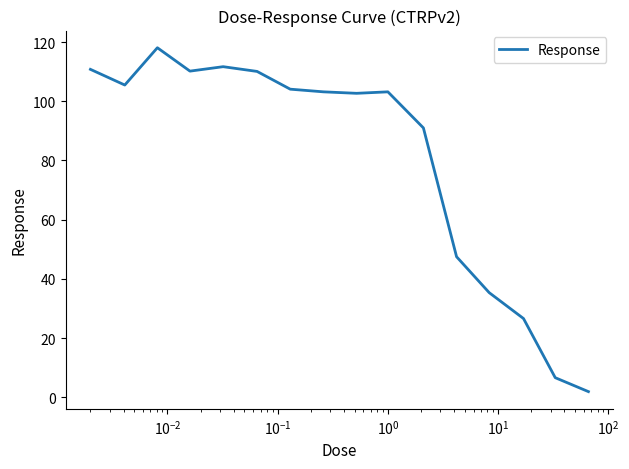

What is the greatest value displayed?

118.1